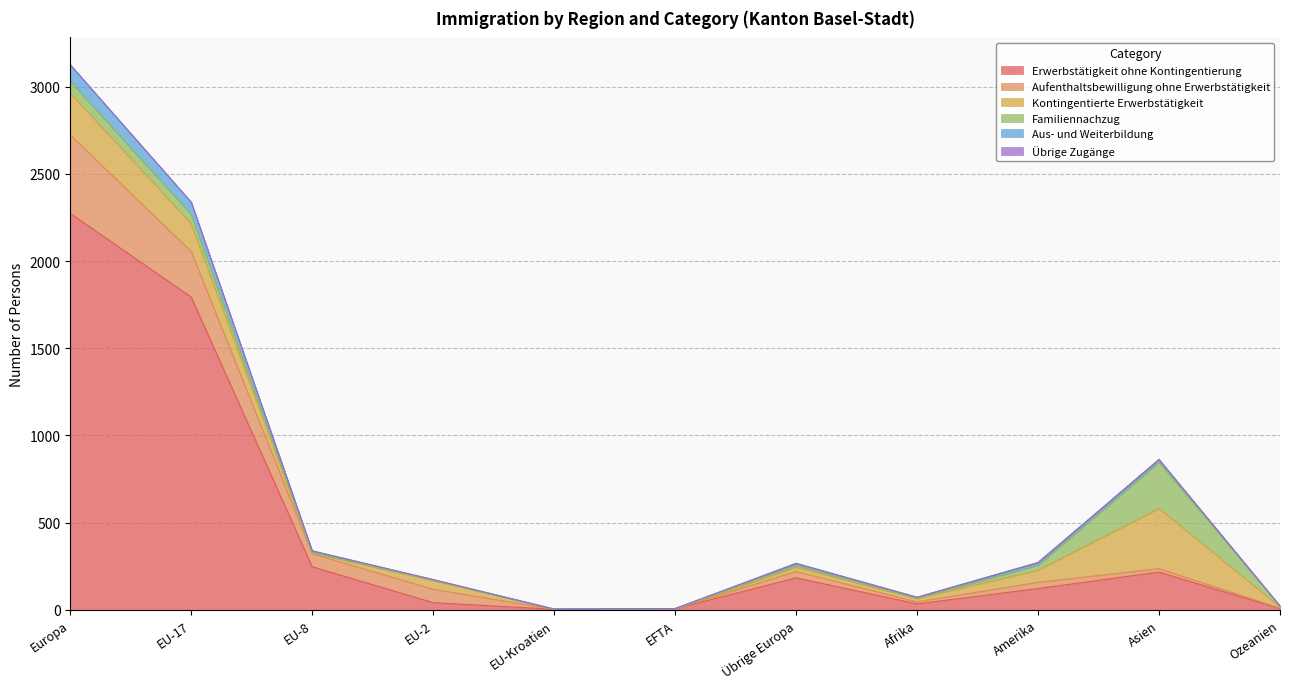

What is the maximum value for Erwerbstätigkeit ohne Kontingentierung?

2273